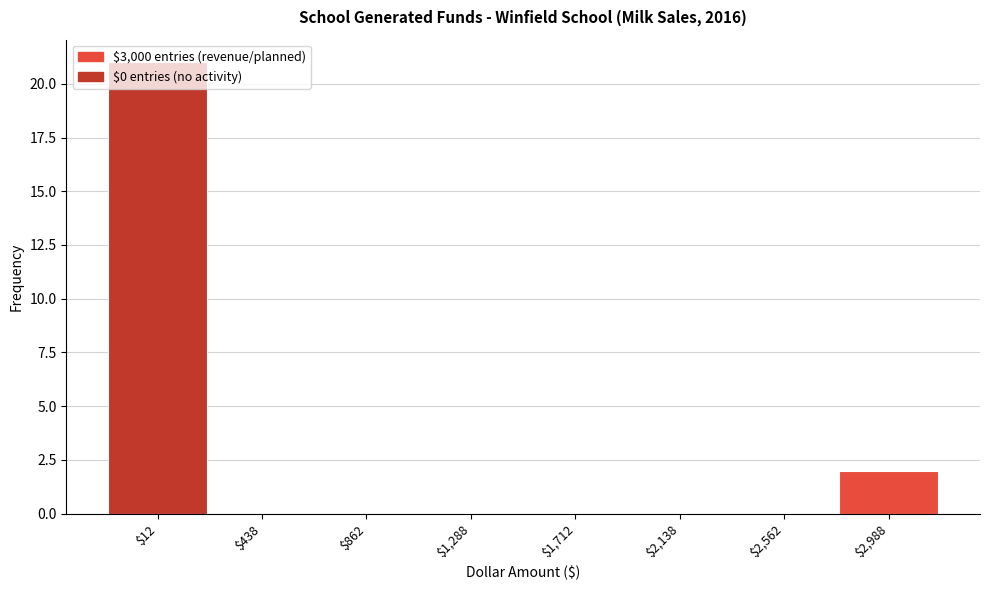

How tall is the bar that spans 2775 to 3200 on the x-axis? Neither the bar edges nor the heights are printed on the chart, so give them approximately, as read against the axes.

2